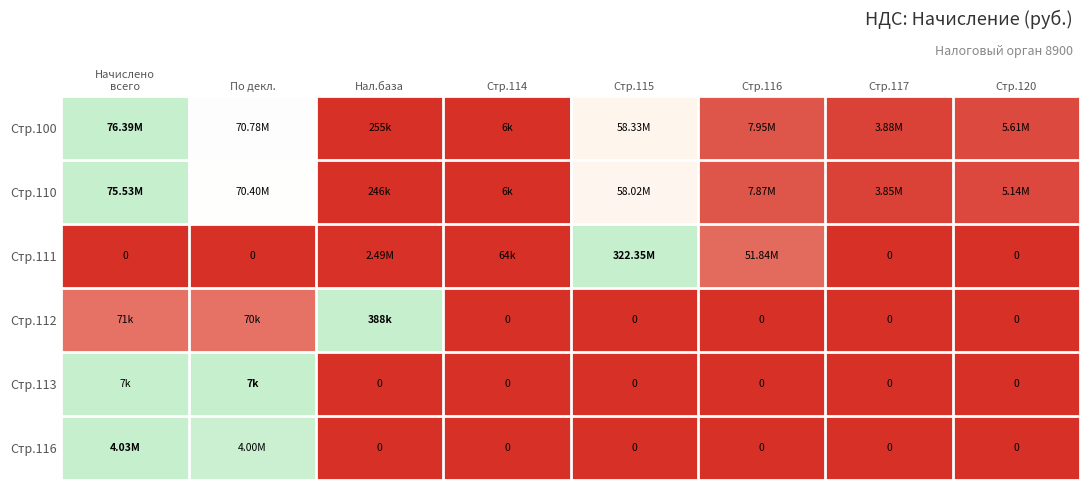

Between Стр.114 and Стр.120, which series saw the biggest shift?

Стр.100